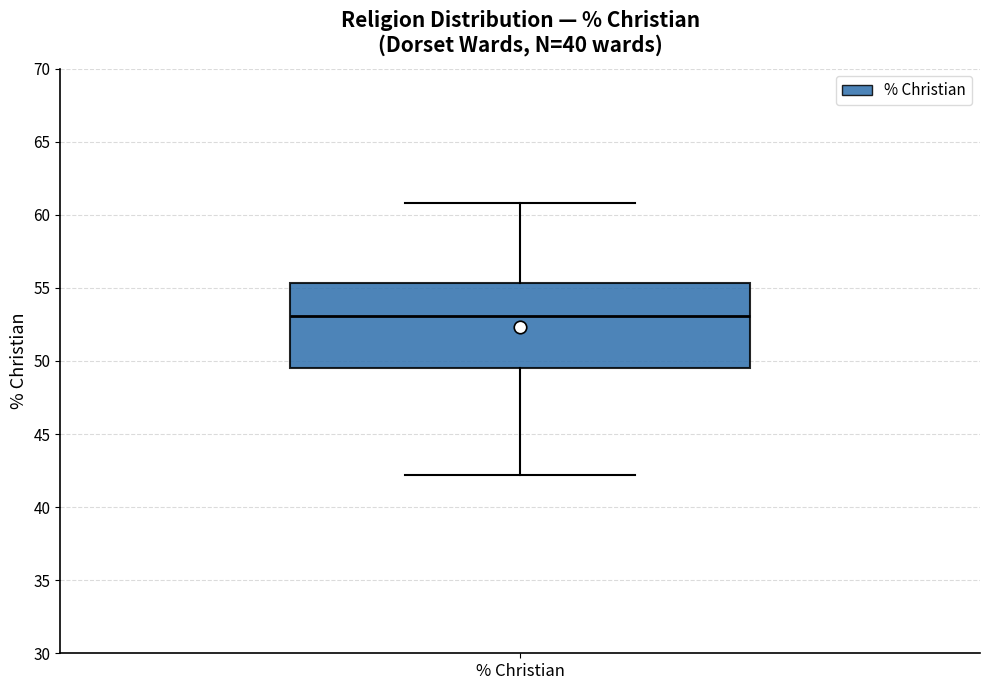

Where does the lower whisker of the box for % Christian end on the y-axis? The values are not printed on the chart, so give them approximately, as read against the axis.

42.0